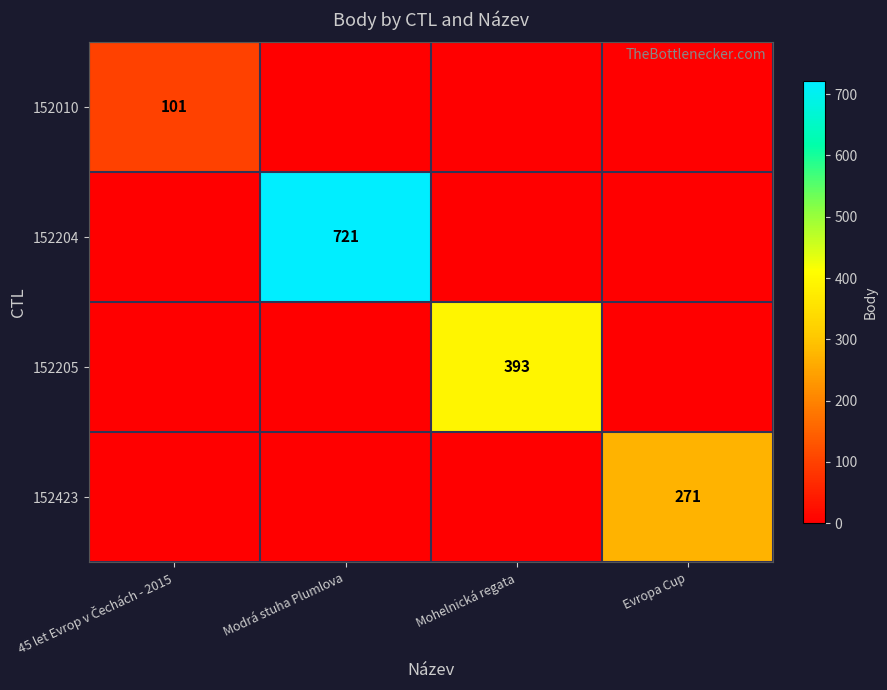

Is it true that 152204 equals 221 at Modrá stuha Plumlova?

False